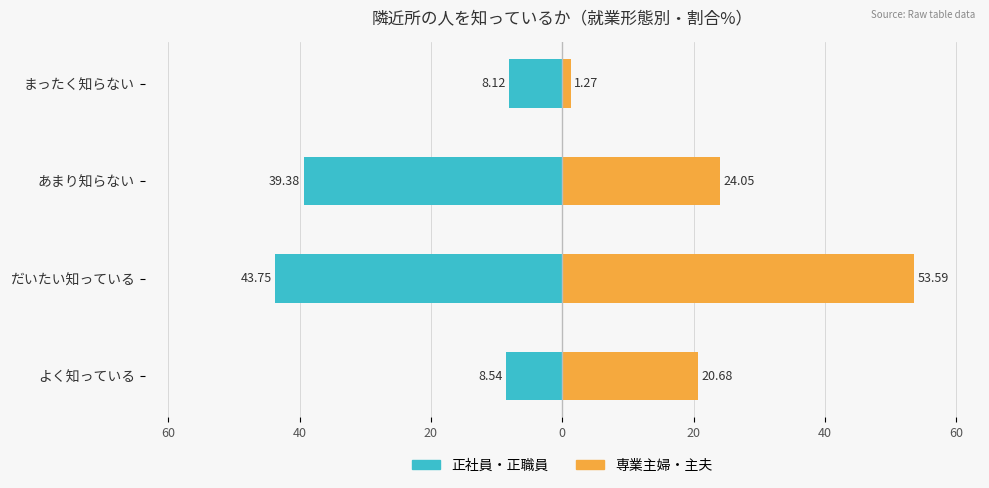

At まったく知らない, list the series in order from largest to smallest.

専業主婦・主夫, 正社員・正職員